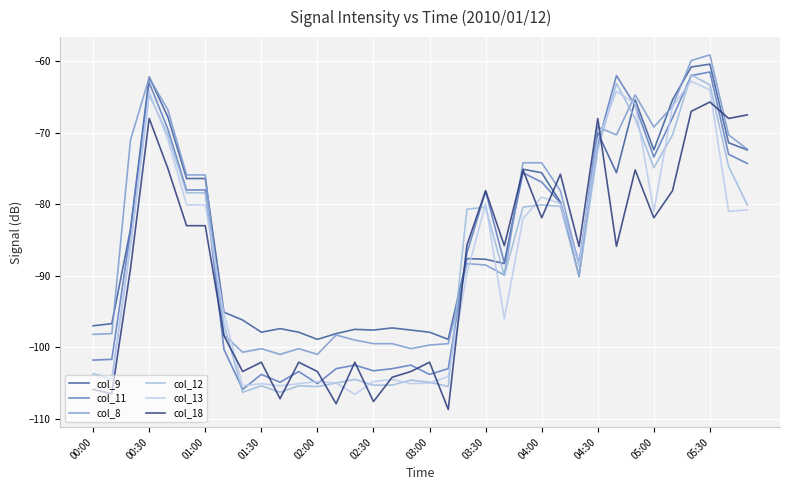

Does the chart have visible grid lines?

Yes